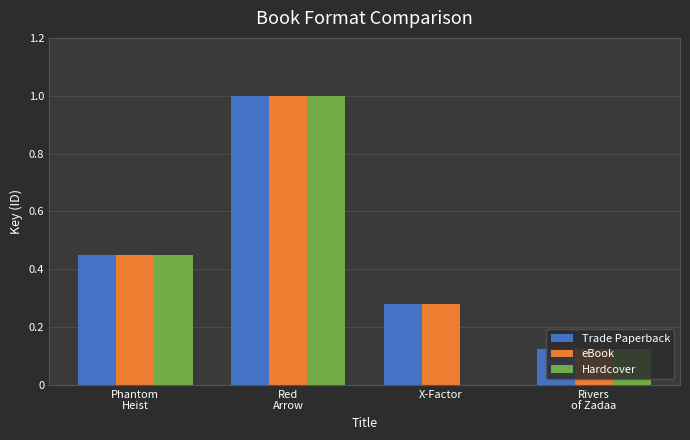

The value of eBook at X-Factor is 0.4. True or false?

False